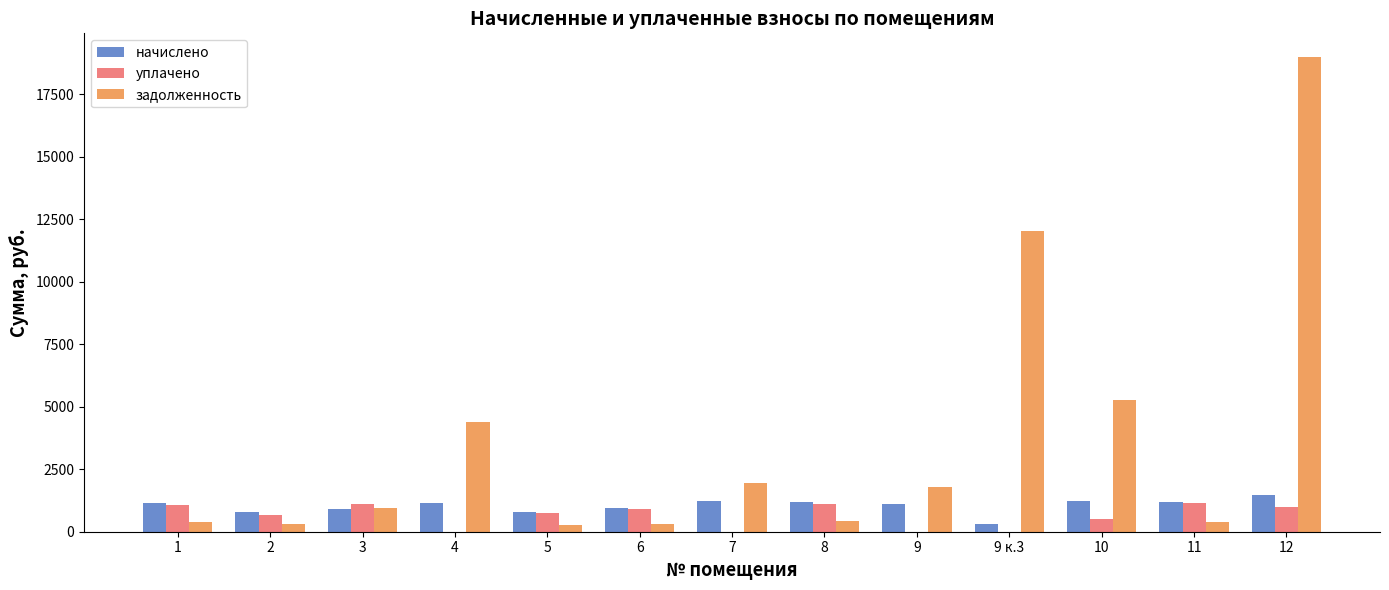

The value of задолженность at 10 is 5289.5. True or false?

True